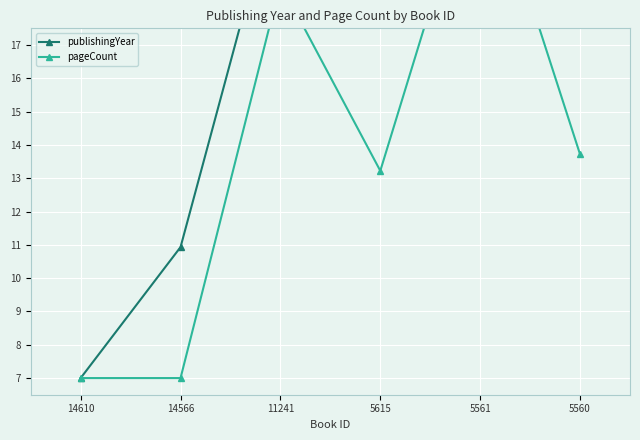

What is the approximate value of publishingYear at 5560?

22.5